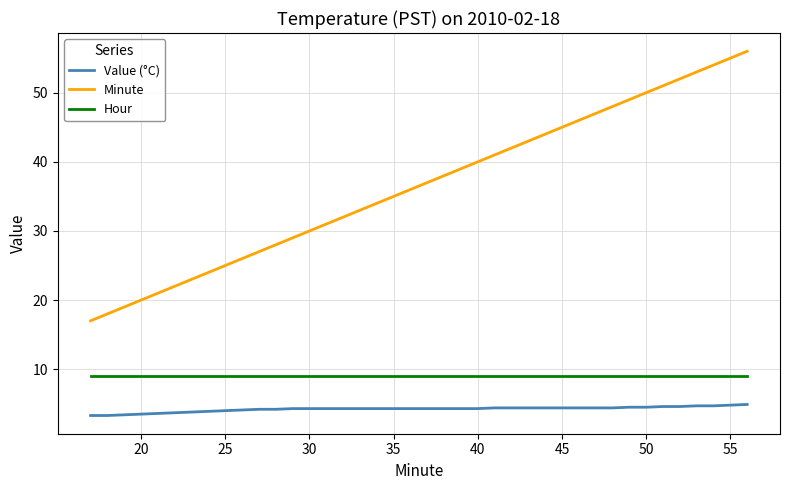

Rank the series by their maximum value, from lowest to highest.

Value (°C), Hour, Minute